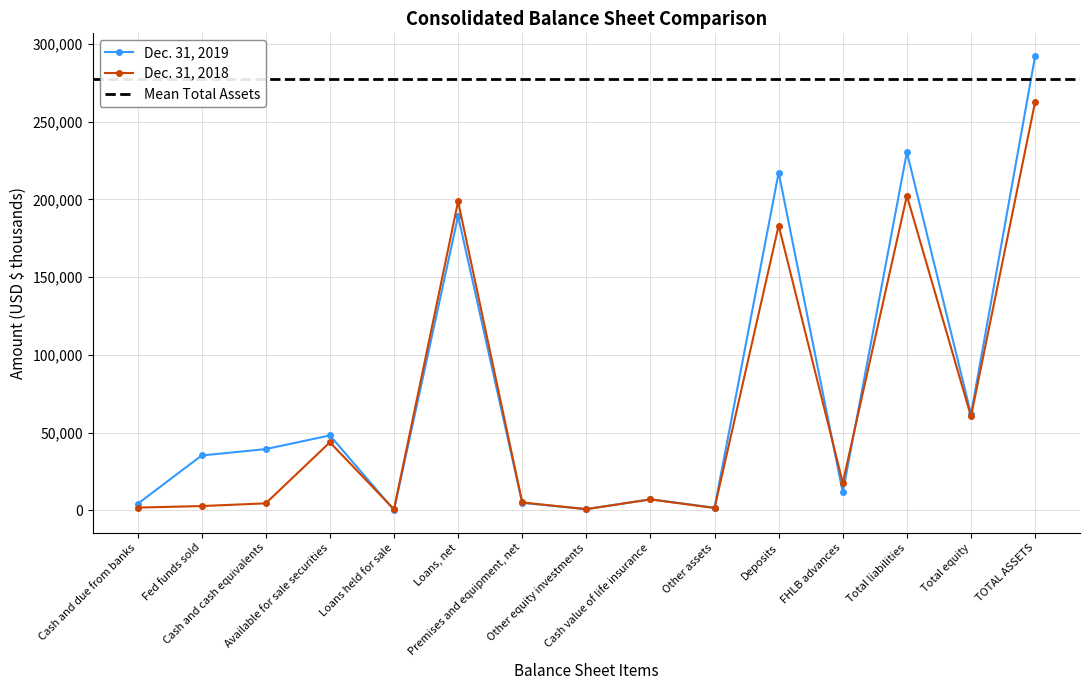

What is the total value across all series at TOTAL ASSETS?

554944